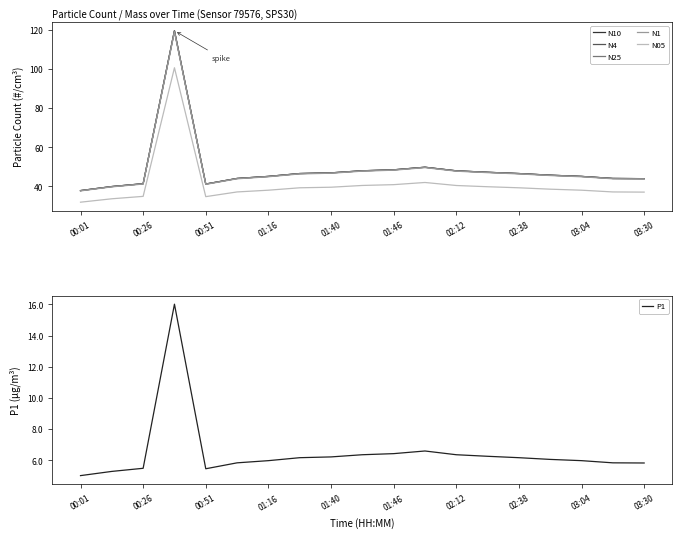

Is this an area chart (filled region under the line)?

No